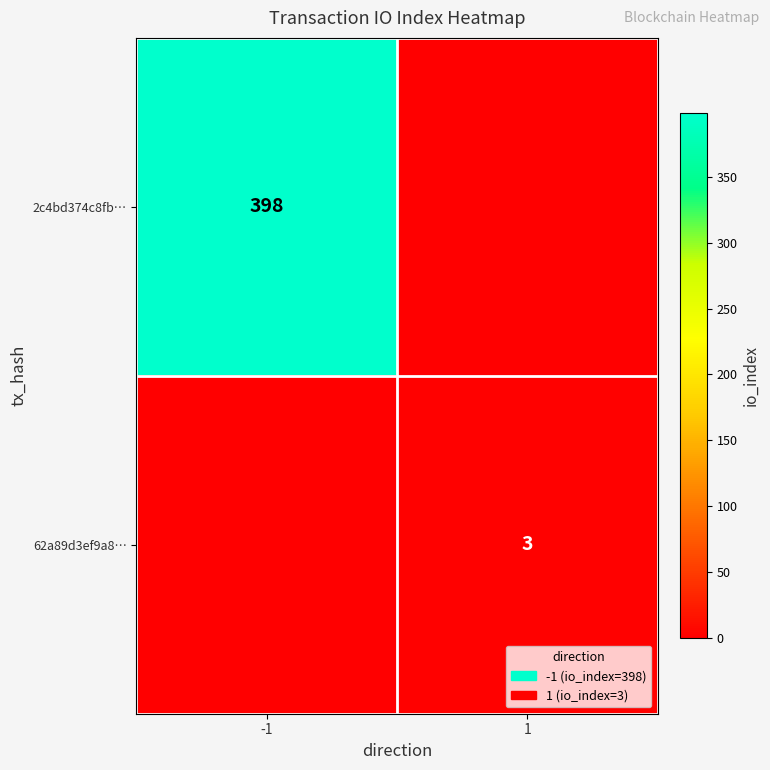

Is it true that 2c4bd374c8fb… equals 398 at -1?

True